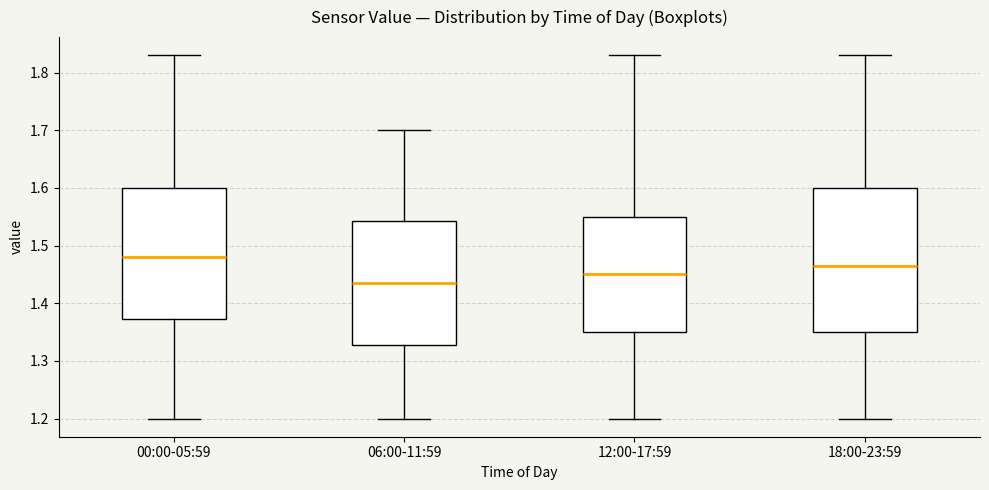

Reading left to right, transcribe this box plot: for each box, give where its median line is, the range the box spans, and where its two whiskers end, as read against the y-axis. The values are not printed on the chart, so give them approximately, as read against the axis.

00:00-05:59: median 1.48, box 1.37 to 1.60, whiskers 1.20 to 1.83
06:00-11:59: median 1.44, box 1.33 to 1.54, whiskers 1.20 to 1.70
12:00-17:59: median 1.45, box 1.35 to 1.55, whiskers 1.20 to 1.83
18:00-23:59: median 1.47, box 1.35 to 1.60, whiskers 1.20 to 1.83